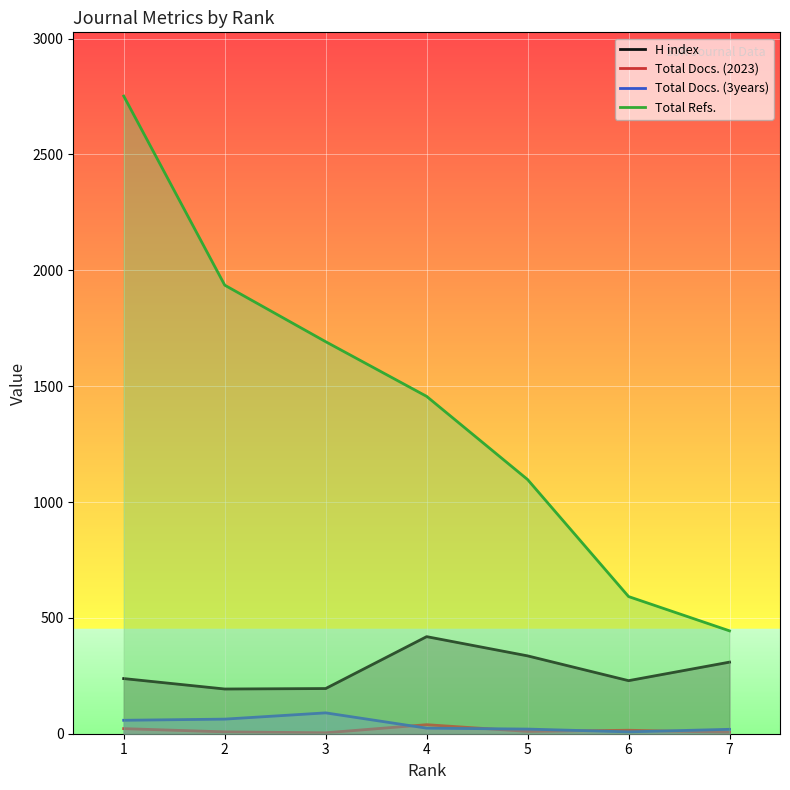

Rank the categories by H index value from lowest to highest.

2, 3, 6, 1, 7, 5, 4